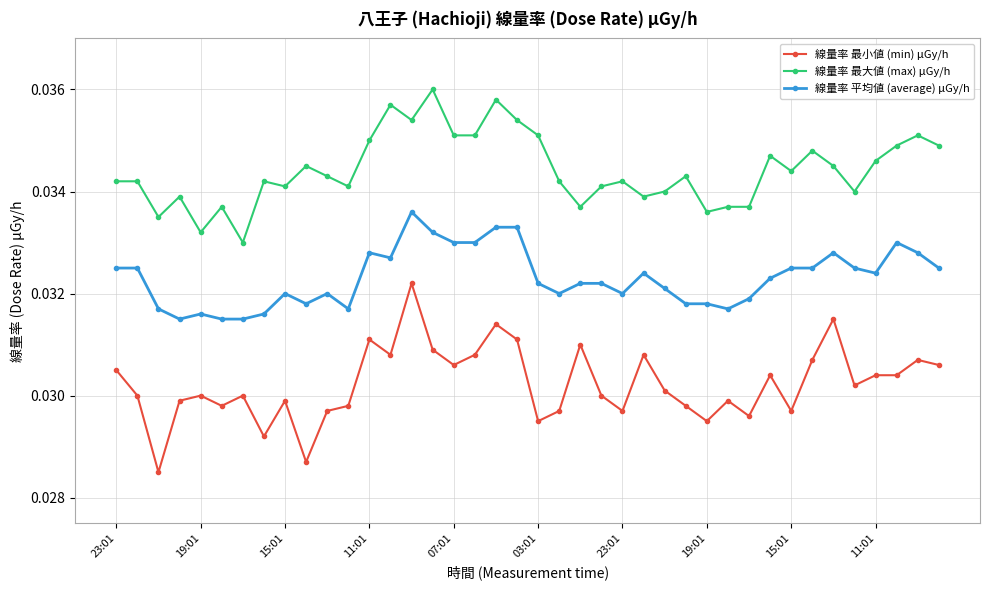

List the series in order of their overall mean, lowest first.

線量率 最小値 (min) μGy/h, 線量率 平均値 (average) μGy/h, 線量率 最大値 (max) μGy/h